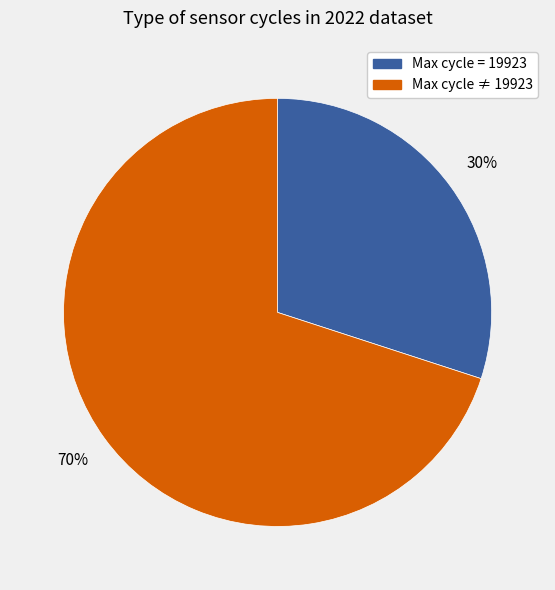

Is there any slice that represents more than half of the pie?

Yes